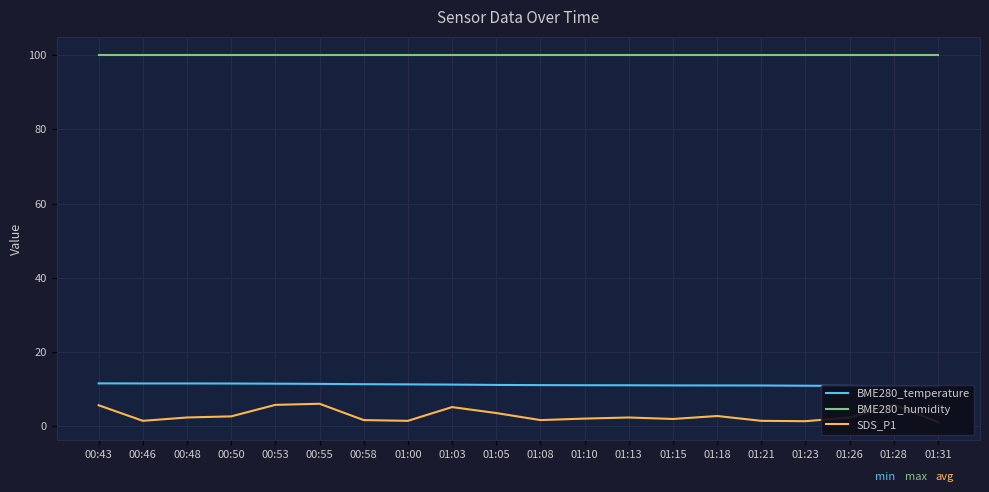

How many lines are shown in the chart?

3